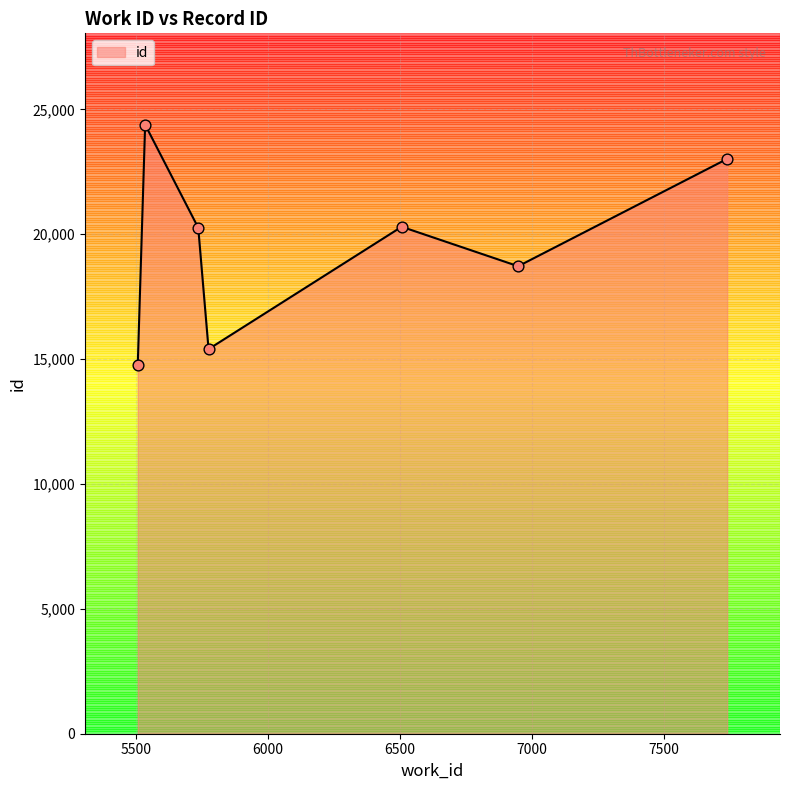

What is the smallest value displayed?

14754